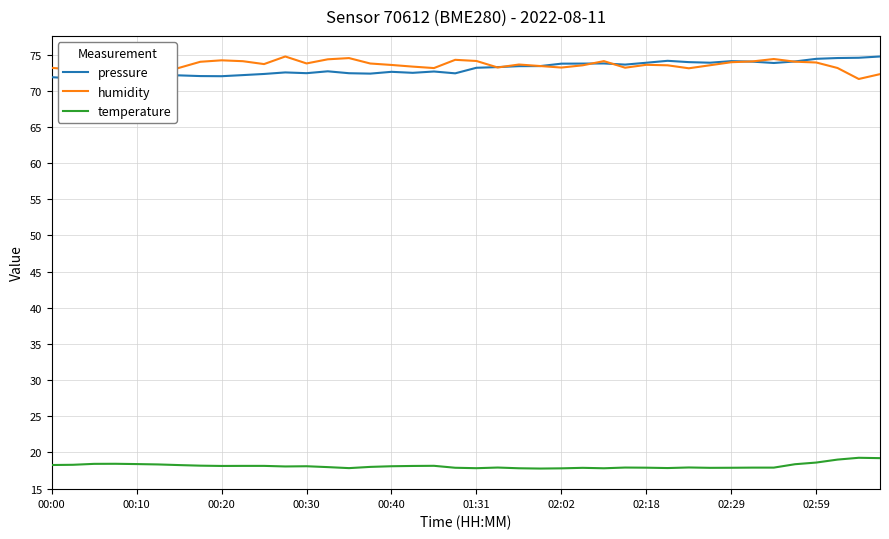

Where does the humidity series first go above 73?

00:00